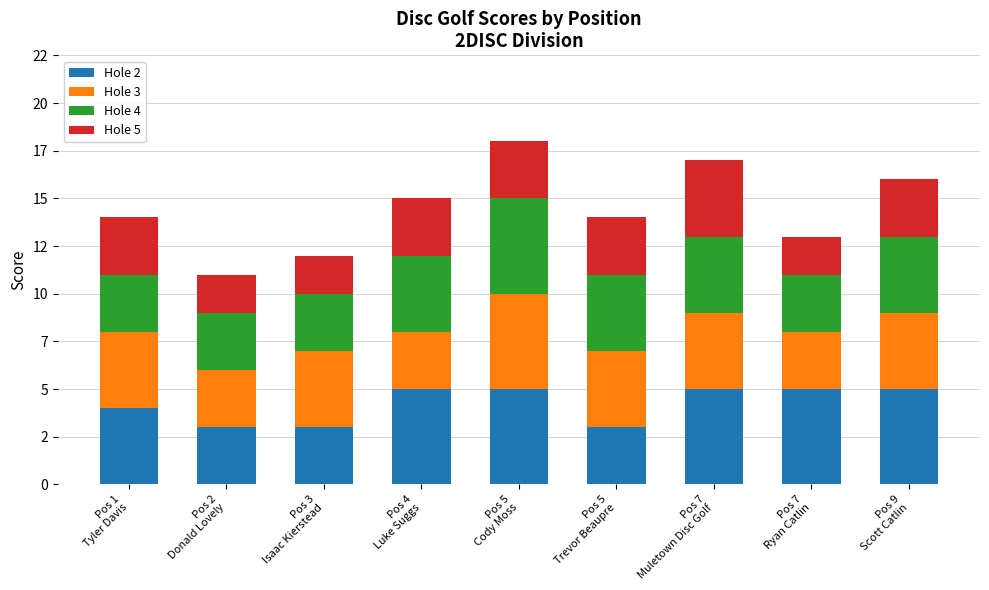

At Pos 7
Muletown Disc Golf, list the series in order from largest to smallest.

Hole 2, Hole 3, Hole 4, Hole 5